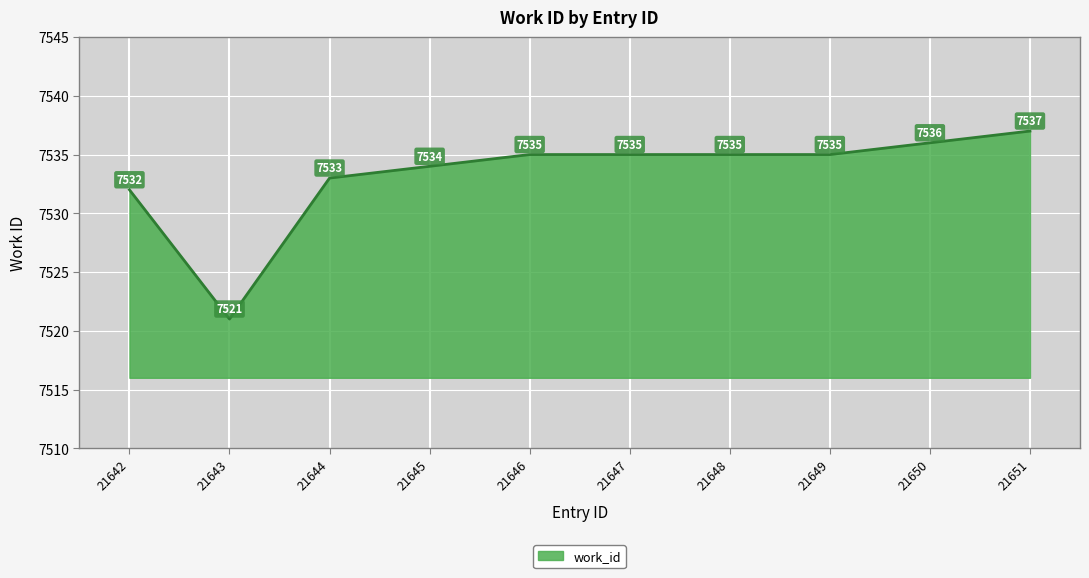

Read the value at 21642.

7532